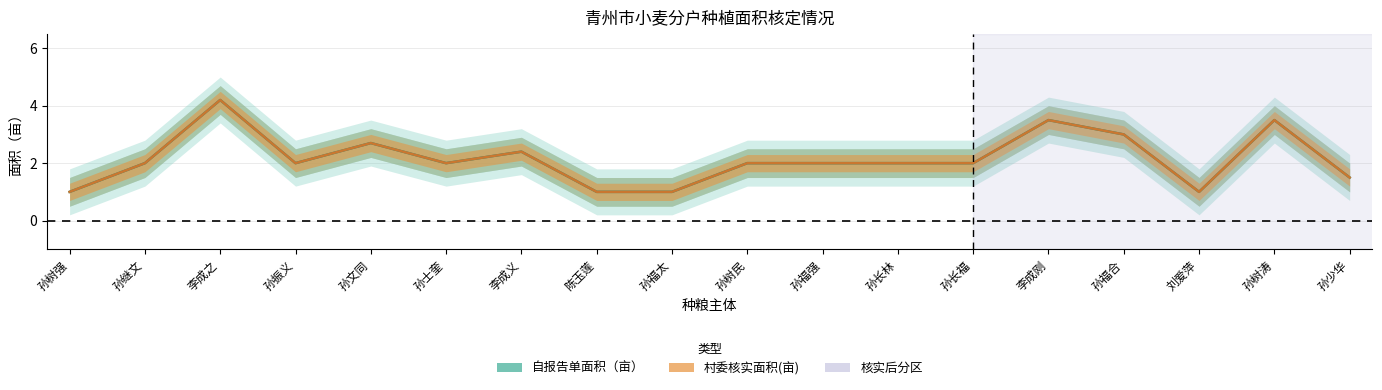

Reading left to right, transcribe all the data shown in this chart.

自报告单面积（亩）: 1.0	2.0	4.2	2.0	2.7	2.0	2.4	1.0	1.0	2.0	2.0	2.0	2.0	3.5	3.0	1.0	3.5	1.5
村委核实面积(亩): 1.0	2.0	4.2	2.0	2.7	2.0	2.4	1.0	1.0	2.0	2.0	2.0	2.0	3.5	3.0	1.0	3.5	1.5